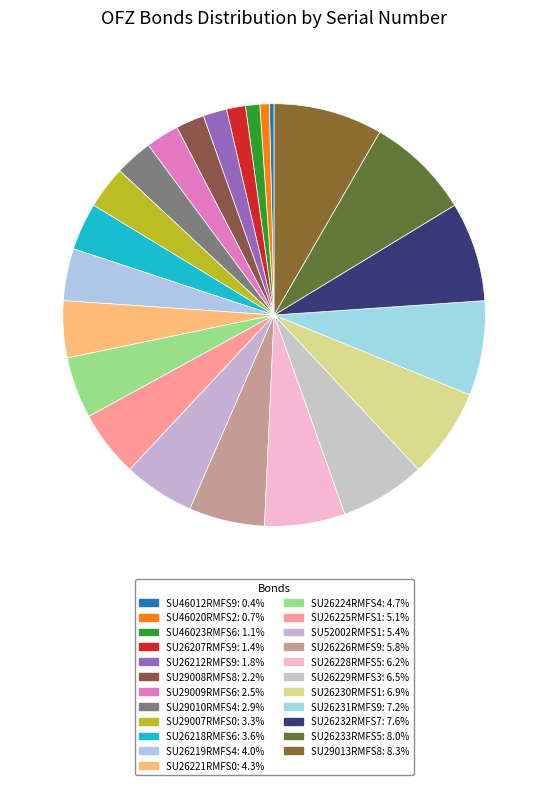

To the nearest percent, what is the difference between the SU26212RMFS9 and SU29010RMFS4 slice percentages?

1%